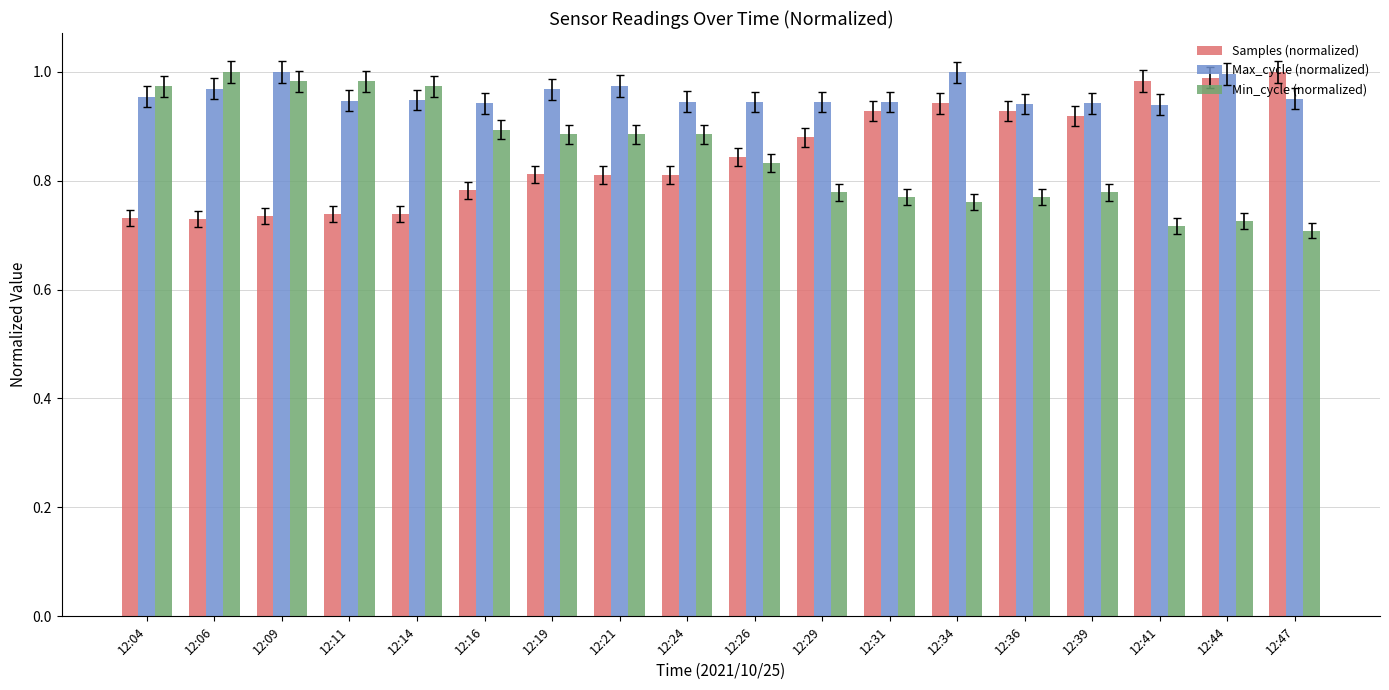

Is it true that Min_cycle (normalized) equals 1.3 at 12:34?

False